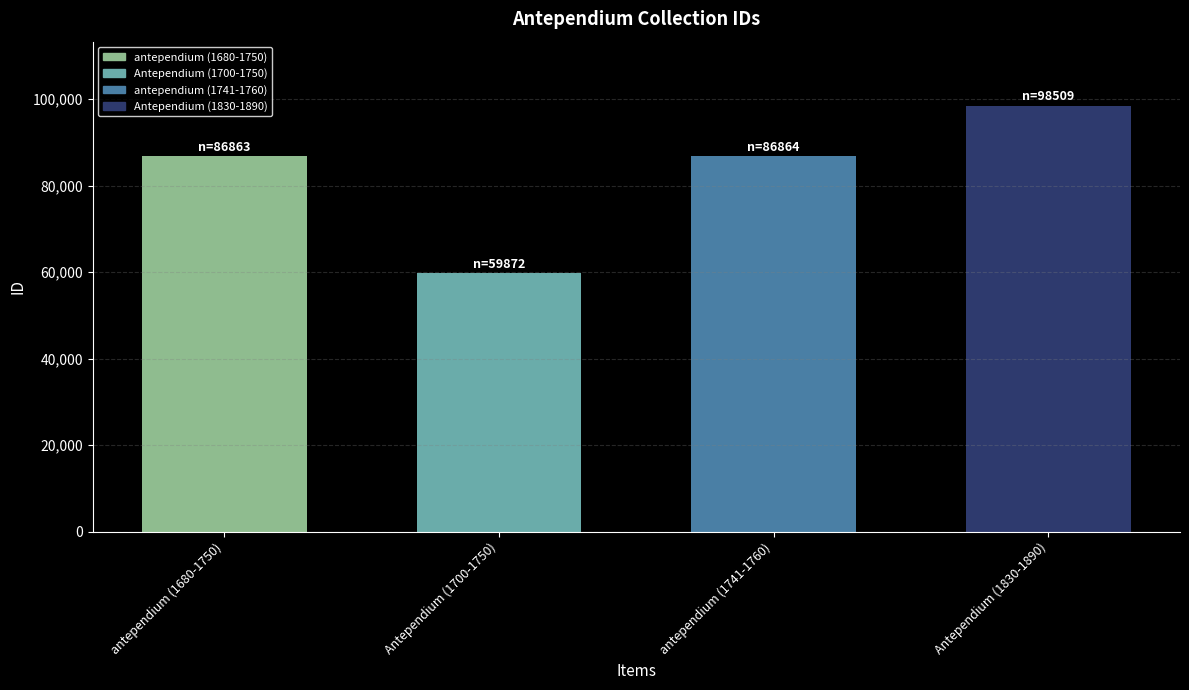

What is the label of the 4th bar from the left?

Antependium (1830-1890)